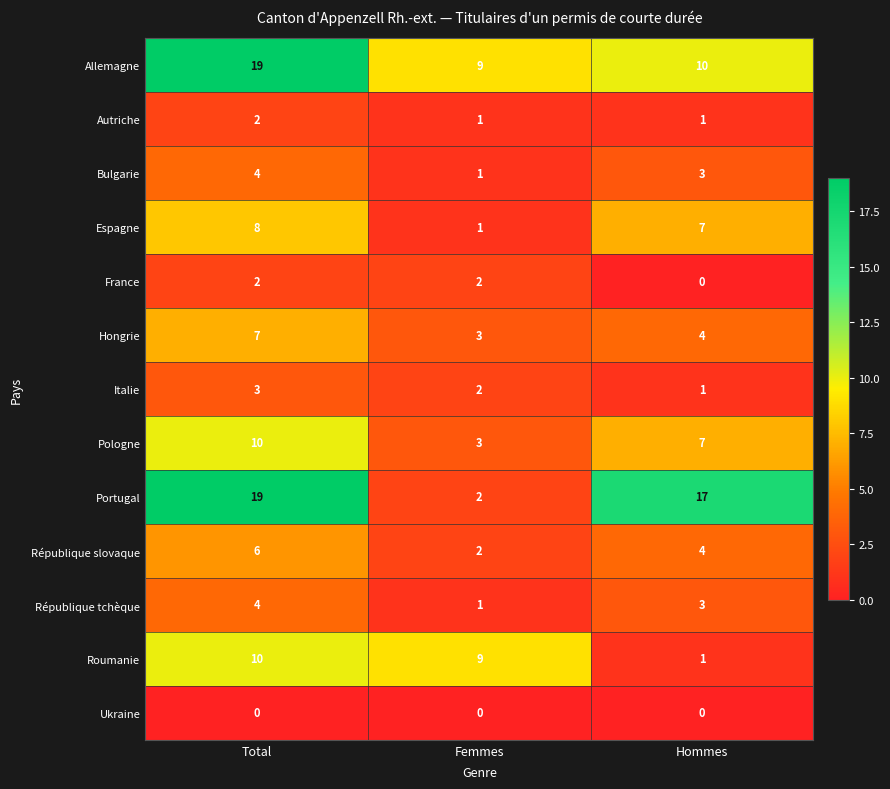

What is the total value across all series at Femmes?

36